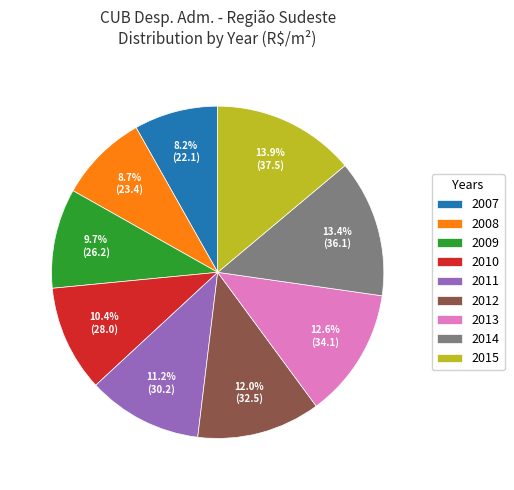

What is the largest slice in the pie chart?

2015